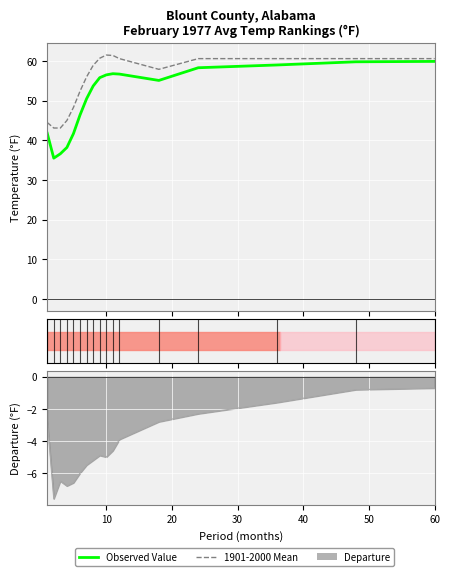

Rank the series by their average value, from lowest to highest.

Observed Value (profile), 1901-2000 Mean (hits)